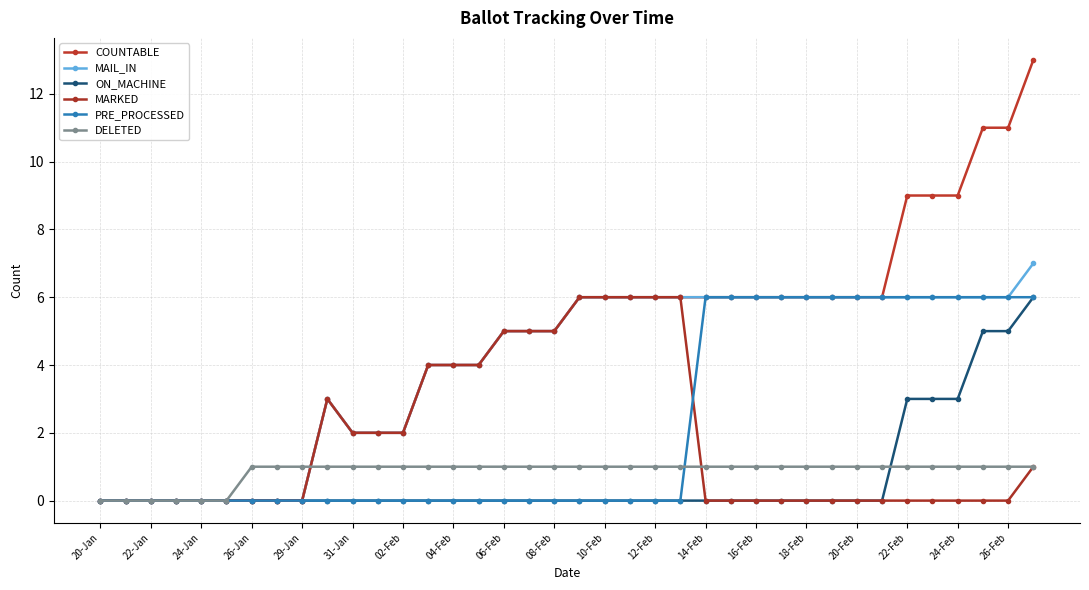

How many lines are shown in the chart?

6